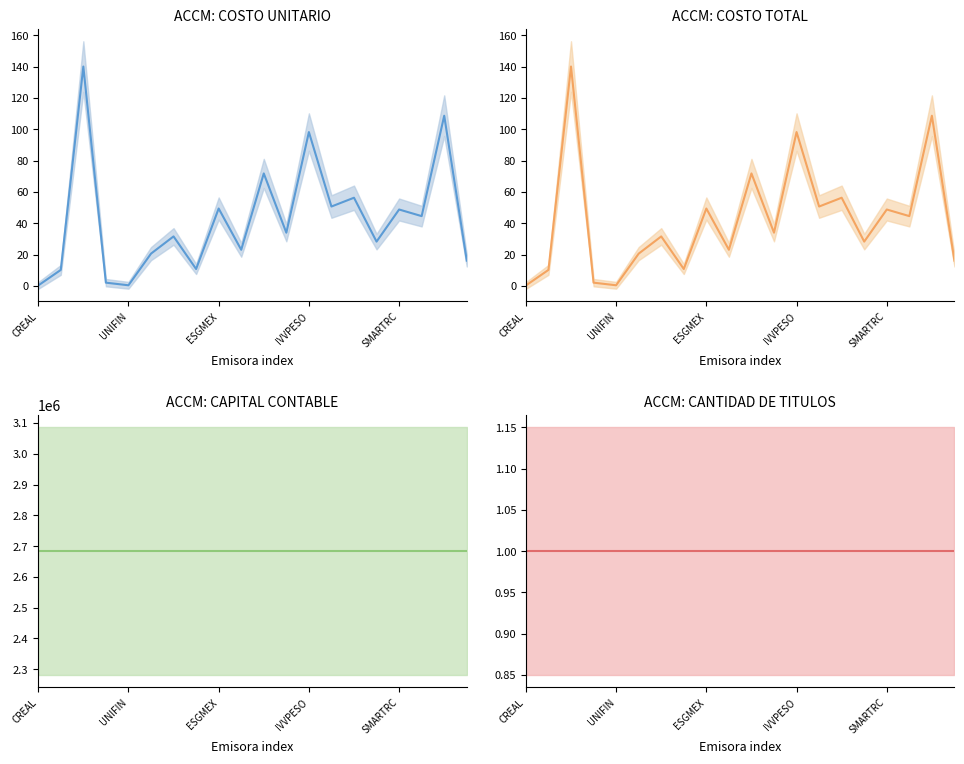

True or false: COSTO UNITARIO has a value of 108.6 at 18.

True